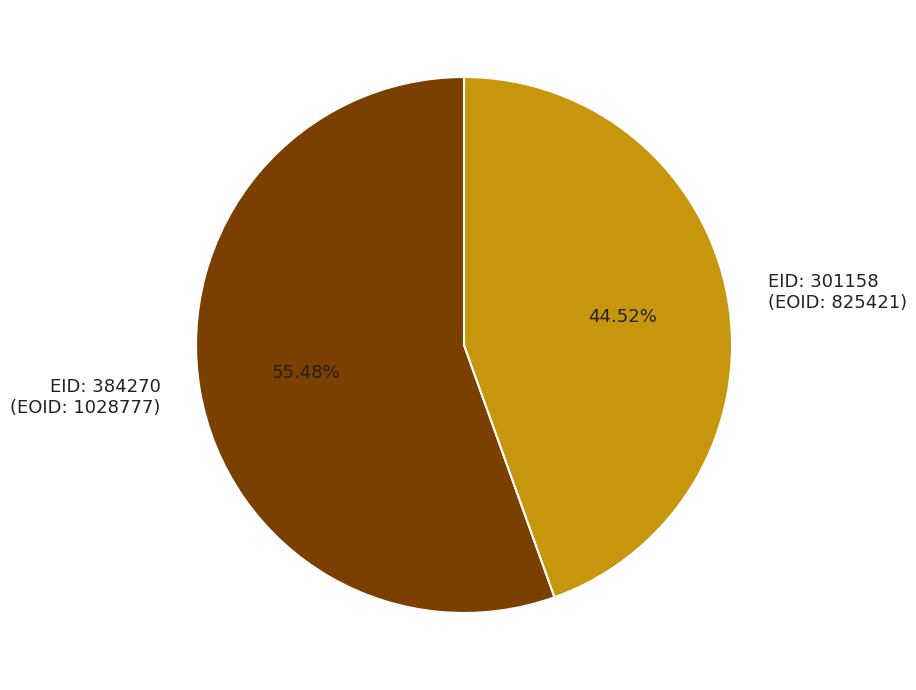

Which has a higher value, EID: 384270 (EOID: 1028777) or EID: 301158 (EOID: 825421)?

EID: 384270 (EOID: 1028777)